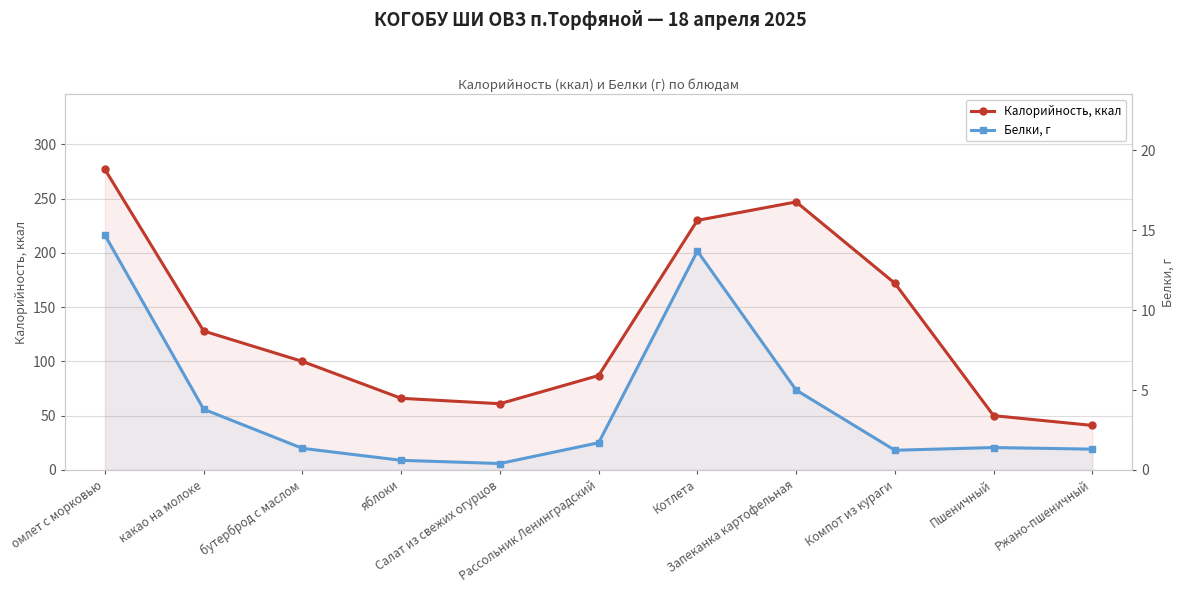

Reading left to right, list all the values displayed in this chart.

Калорийность, ккал: омлет с морковью=277.0	какао на молоке=128.0	бутерброд с маслом=100.0	яблоки=66.0	Салат из свежих огурцов=61.0	Рассольник Ленинградский=87.0	Котлета=230.0	Запеканка картофельная=247.0	Компот из кураги=172.0	Пшеничный=50.0	Ржано-пшеничный=41.0
Белки, г: омлет с морковью=14.7	какао на молоке=3.8	бутерброд с маслом=1.4	яблоки=0.6	Салат из свежих огурцов=0.4	Рассольник Ленинградский=1.7	Котлета=13.7	Запеканка картофельная=5.0	Компот из кураги=1.2	Пшеничный=1.4	Ржано-пшеничный=1.3